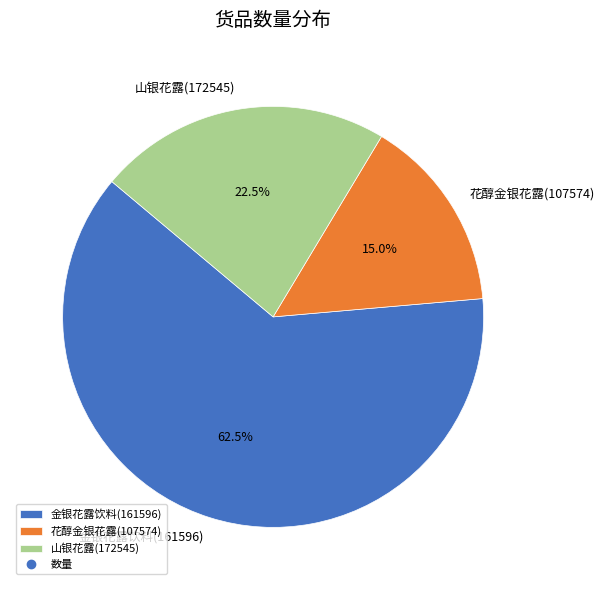

Is there any slice that represents more than half of the pie?

Yes